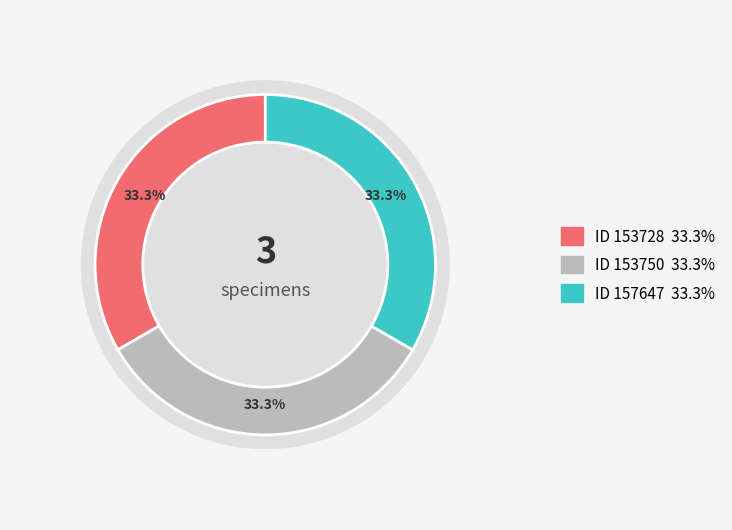

Does any single category account for the majority?

No